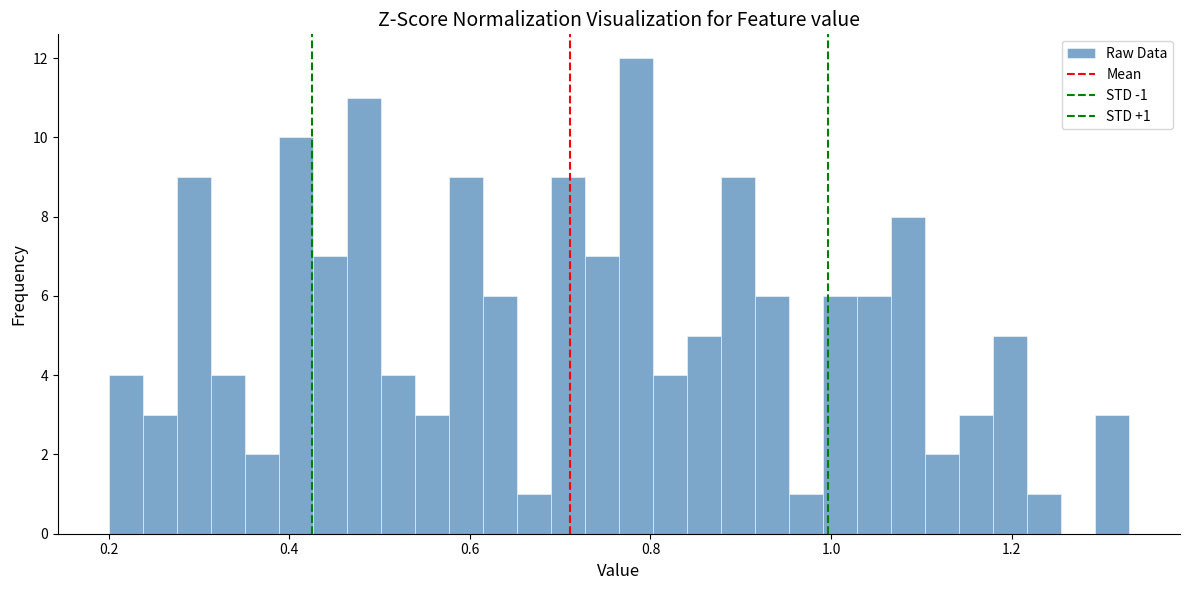

Around what value on the x-axis is the tallest bar? Give the approximate position of its centre, as read against the axis.

0.78